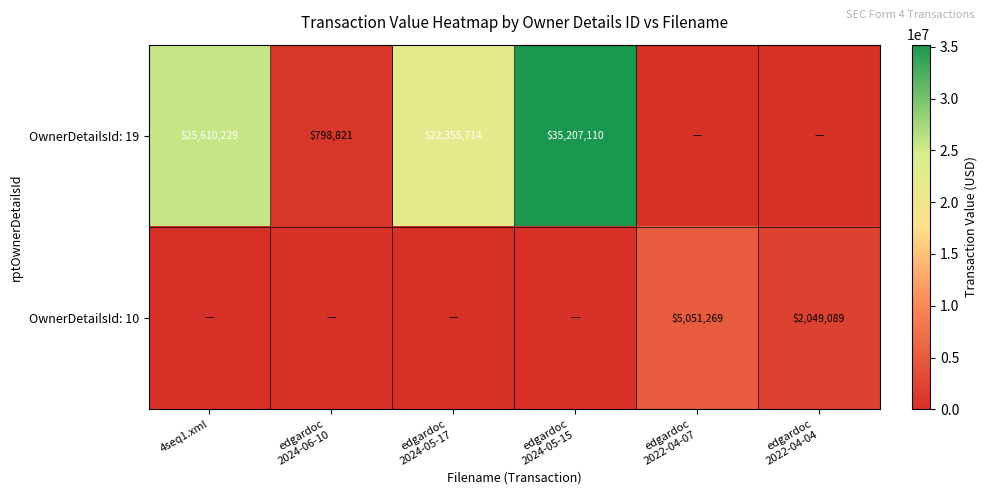

Is the value of OwnerDetailsId: 19 at edgardoc 2024-06-10 greater than the value of OwnerDetailsId: 10 at 4seq1.xml?

Yes